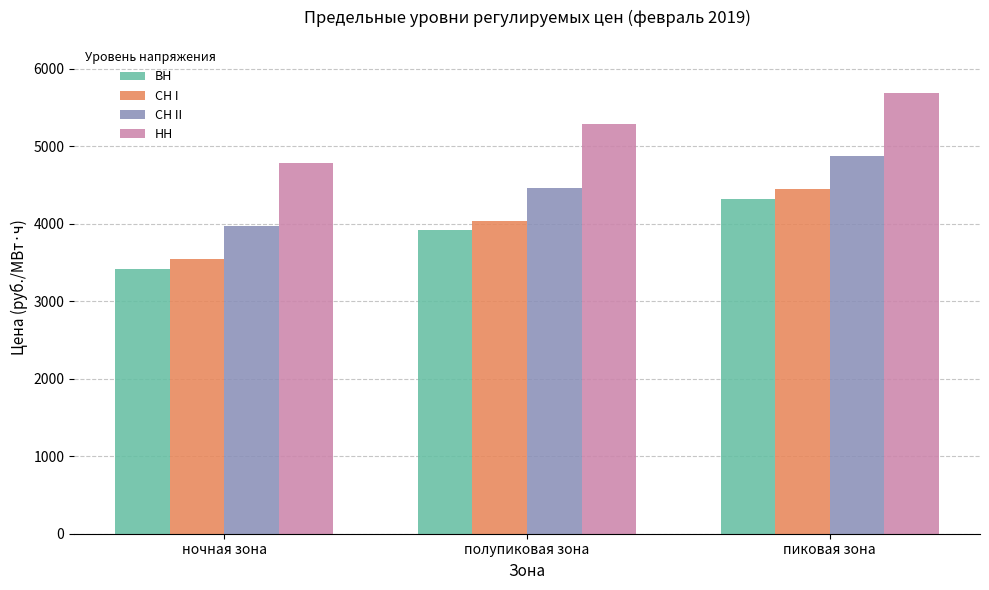

The СН I series shows 5415.5 at полупиковая зона. True or false?

False